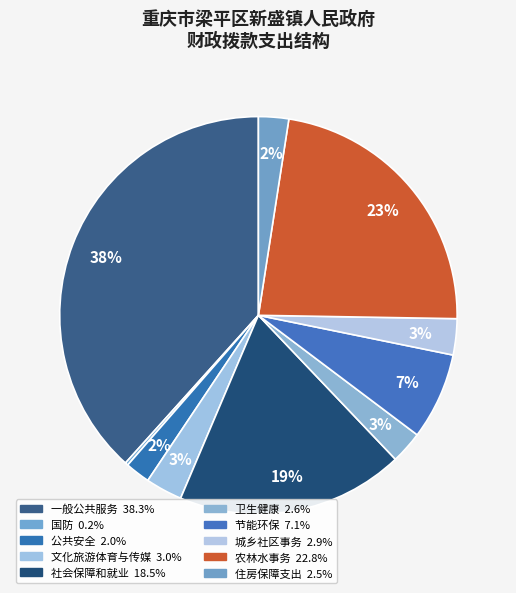

Approximately how many times larger is the value at 一般公共服务 compared to 节能环保?

5.4